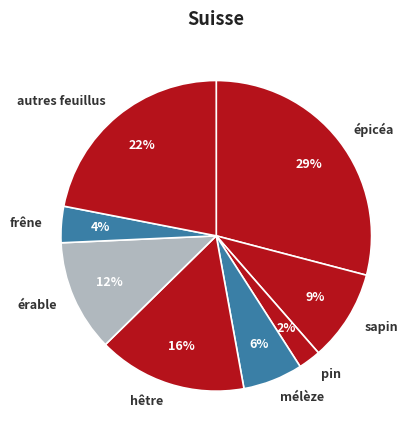

Is the sum of mélèze and épicéa greater than half?

No